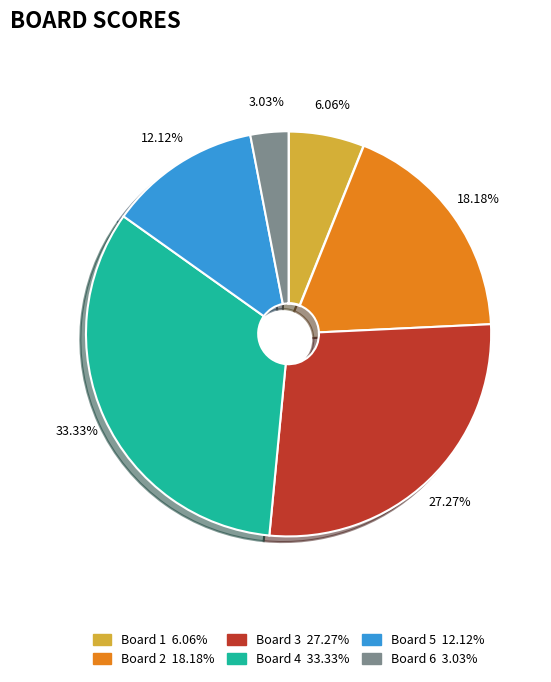

How many slices are in this pie chart?

6